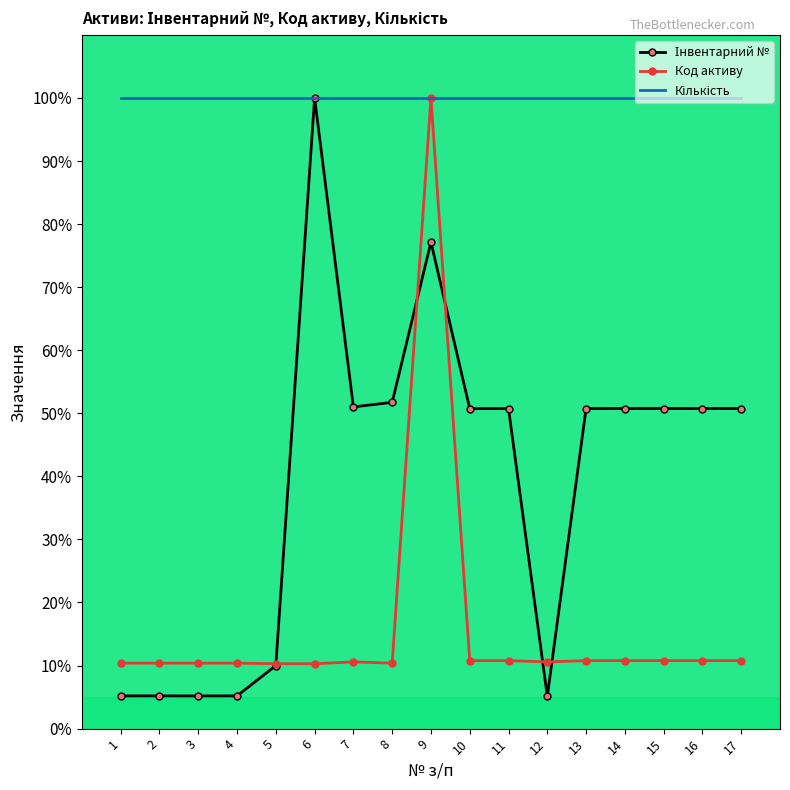

Which category has the highest value in the Код активу series?

9